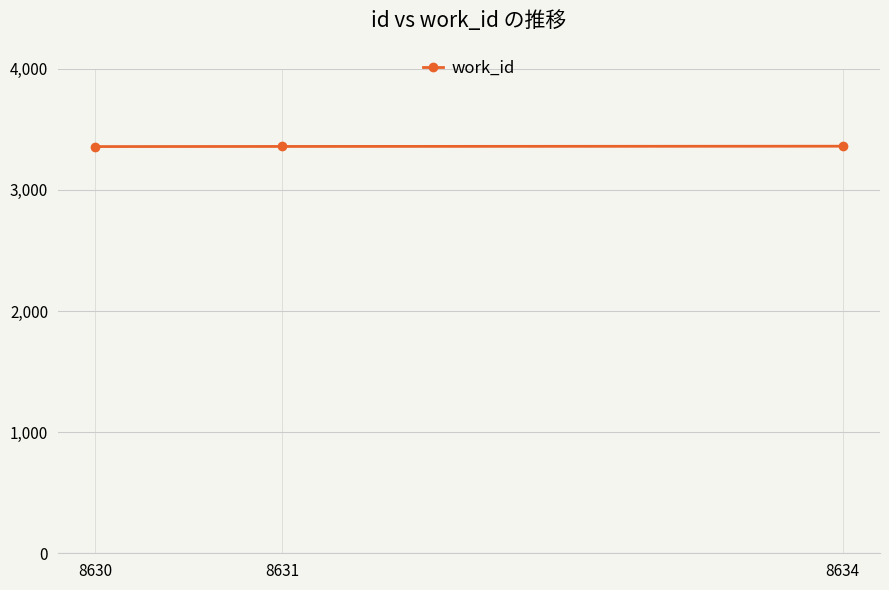

True or false: the data shows 1300 at 8634.

False